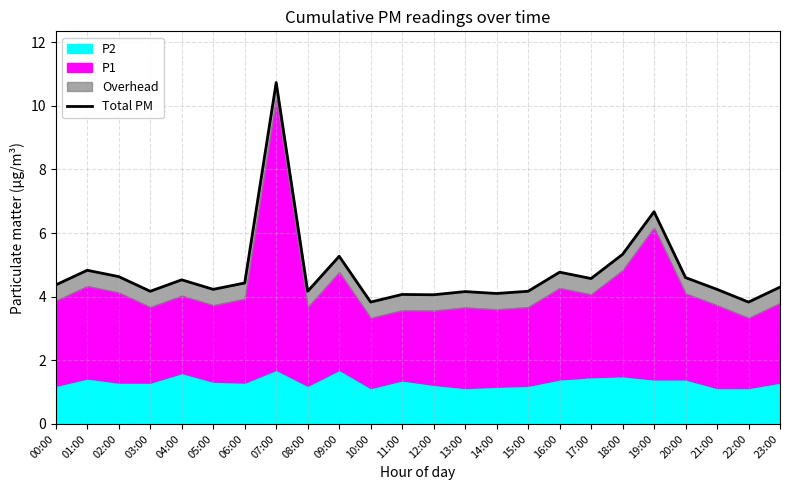

Approximately how many times larger is the value at 16:00 compared to 23:00?

1.1